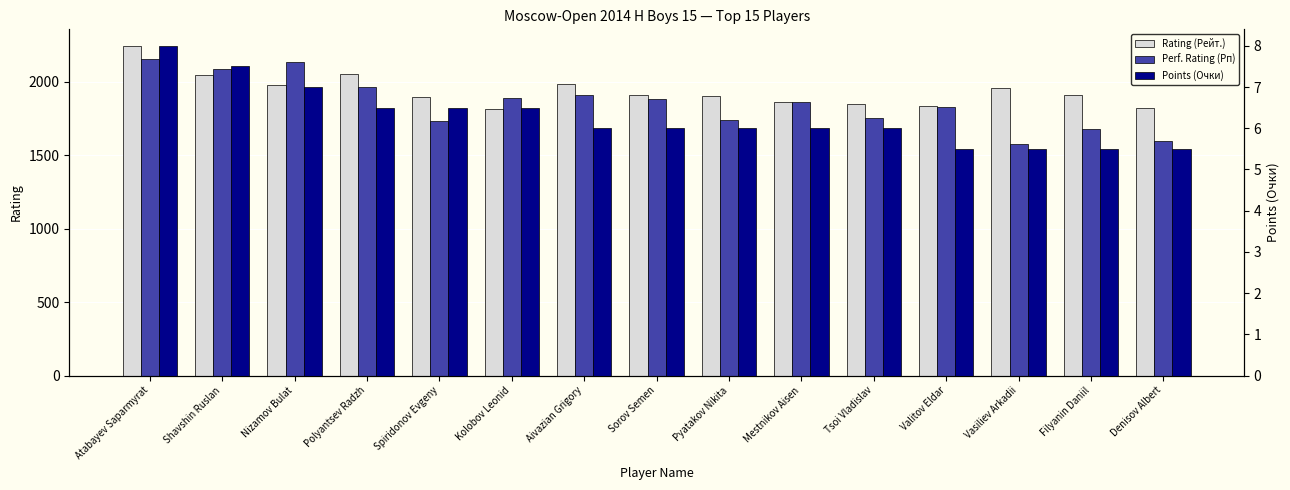

What is the difference between the maximum and minimum values in the Points (Очки) series?

2.5